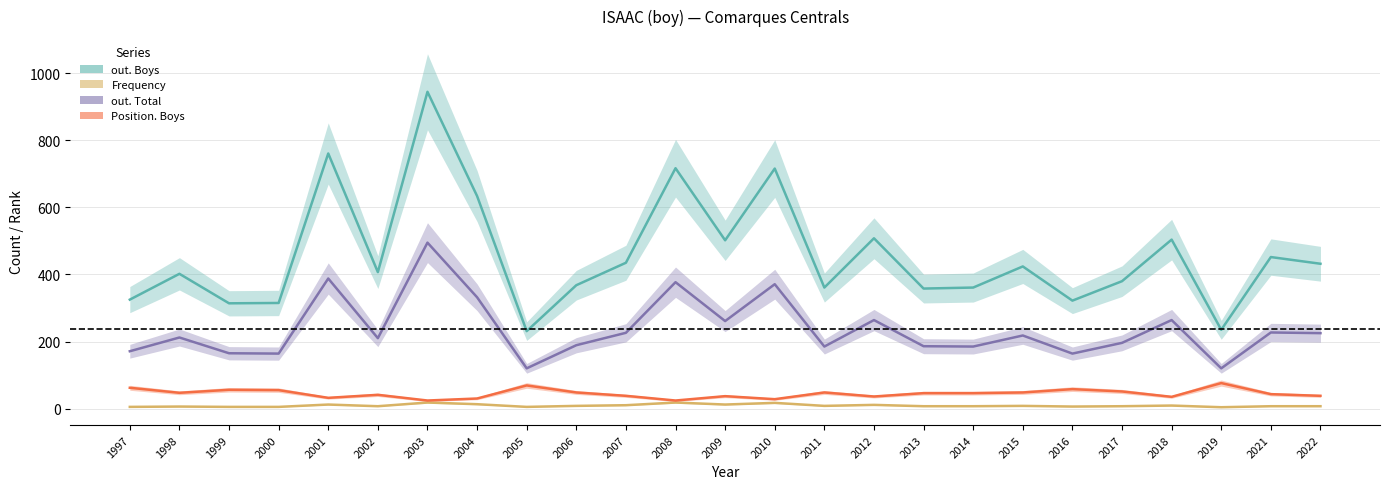

Is it true that Frequency equals 31 at 2003?

False